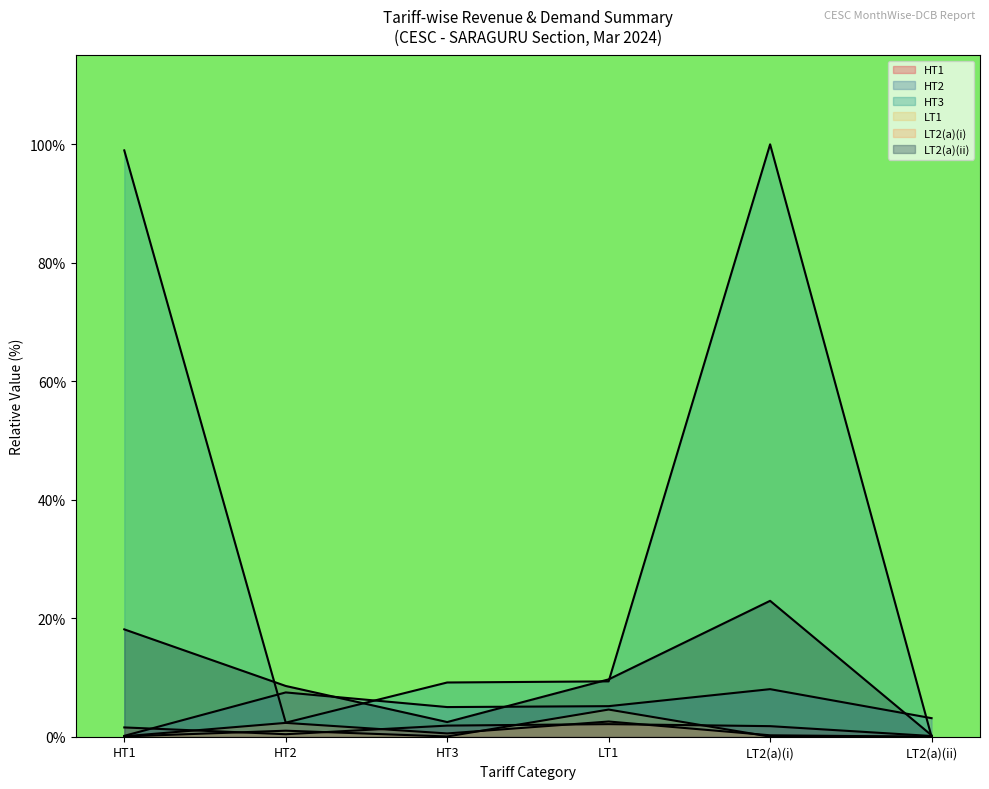

Which series has the largest range (max minus min)?

HT3